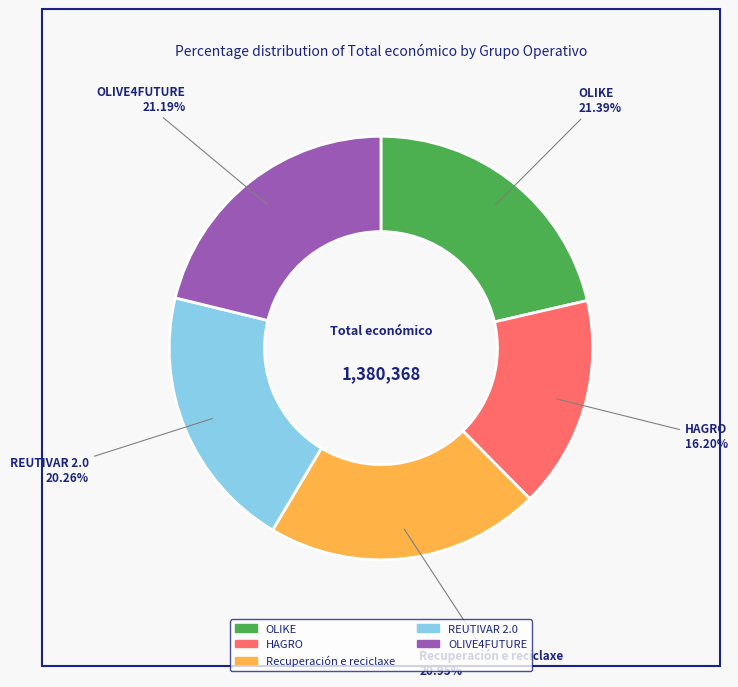

Is it true that REUTIVAR 2.0 is 30% of the pie?

False